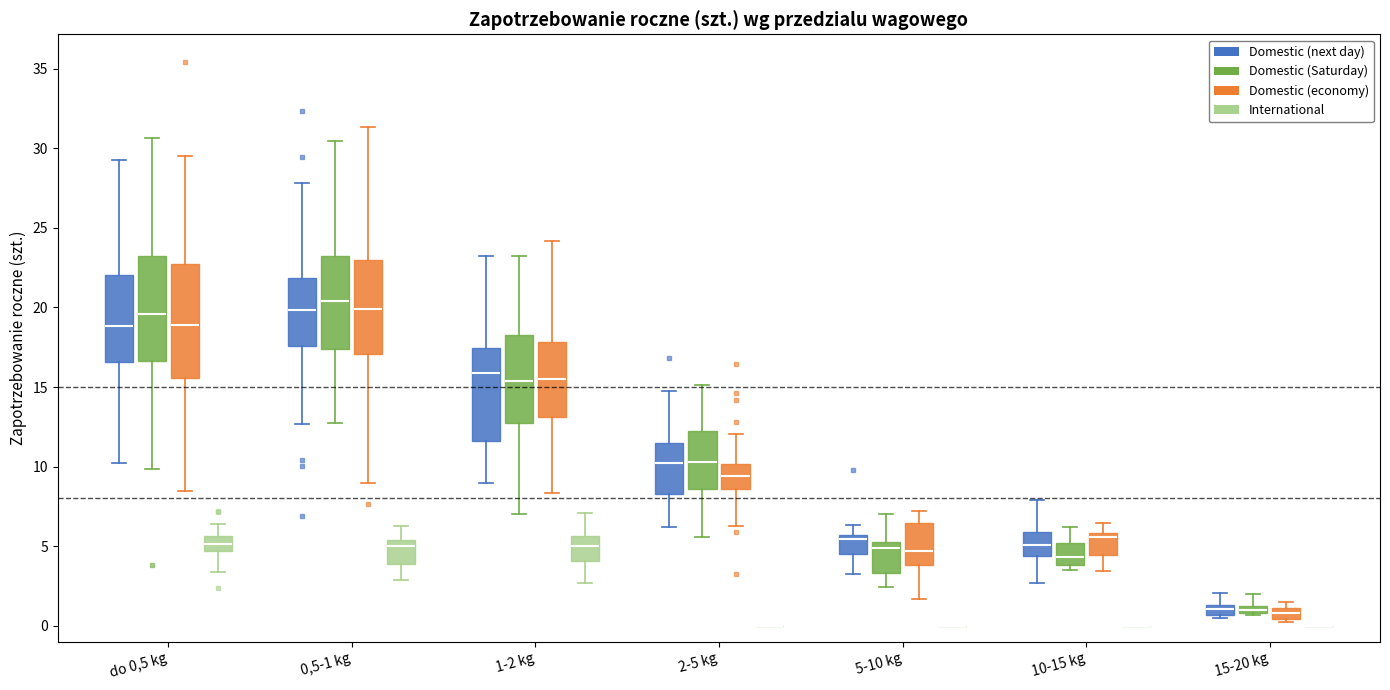

Where does the upper whisker of the box for do 0,5 kg (Domestic (next day)) end on the y-axis? The values are not printed on the chart, so give them approximately, as read against the axis.

29.5